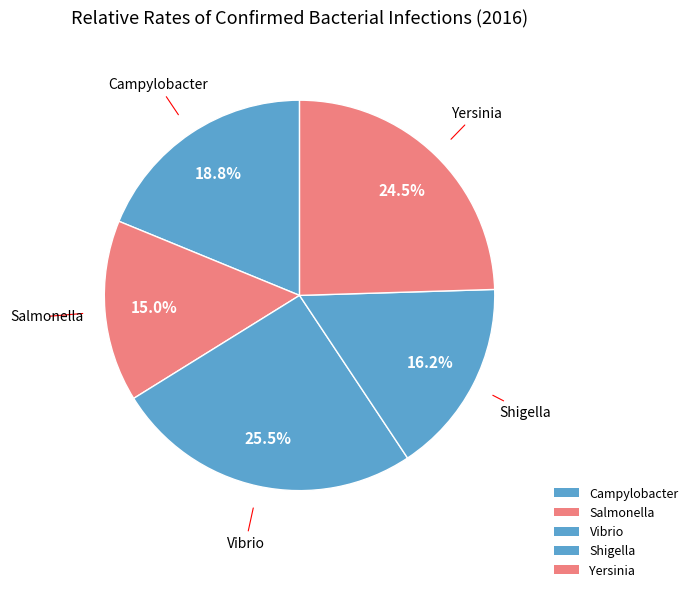

Is it true that Yersinia is 25% of the pie?

True